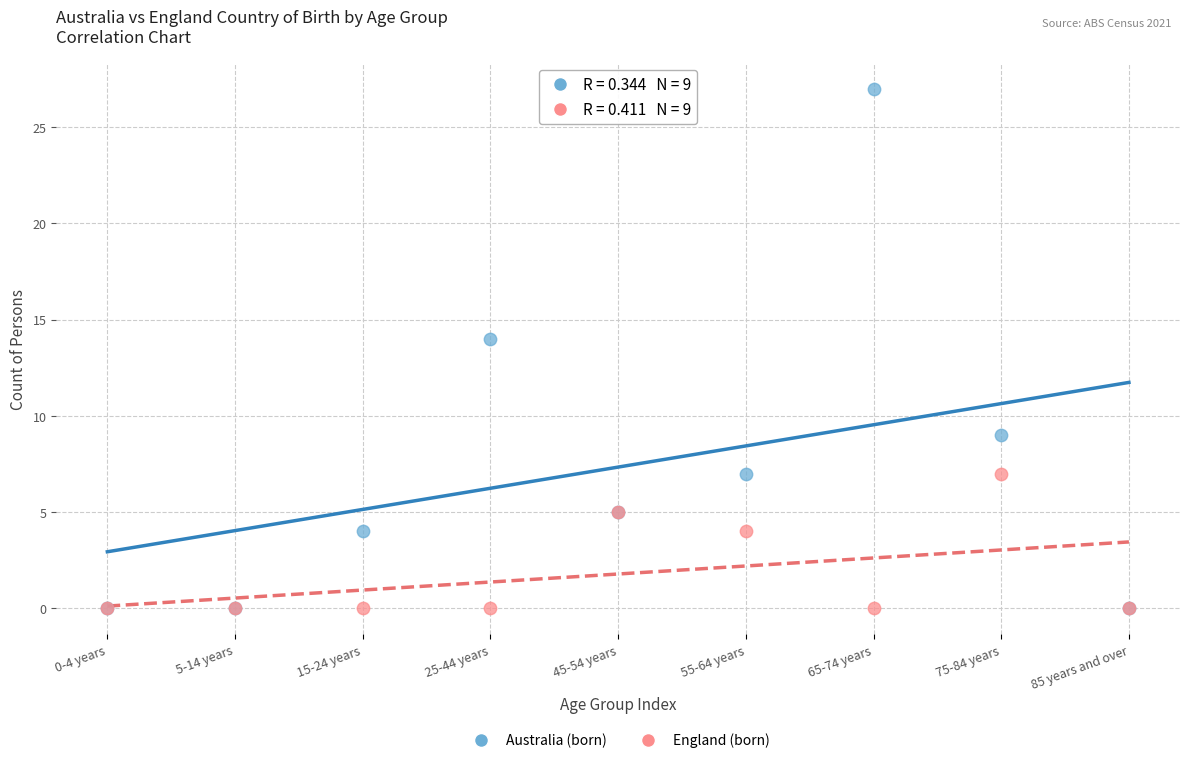

Across all series, what Y value is closest to 13?

14